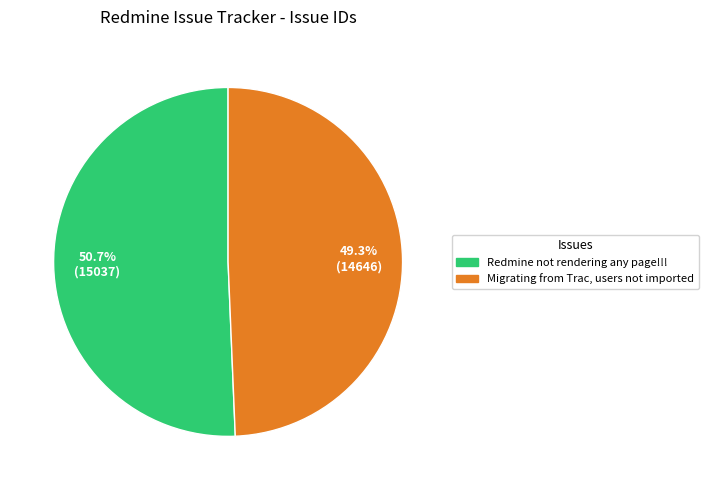

How many slices are in this pie chart?

2